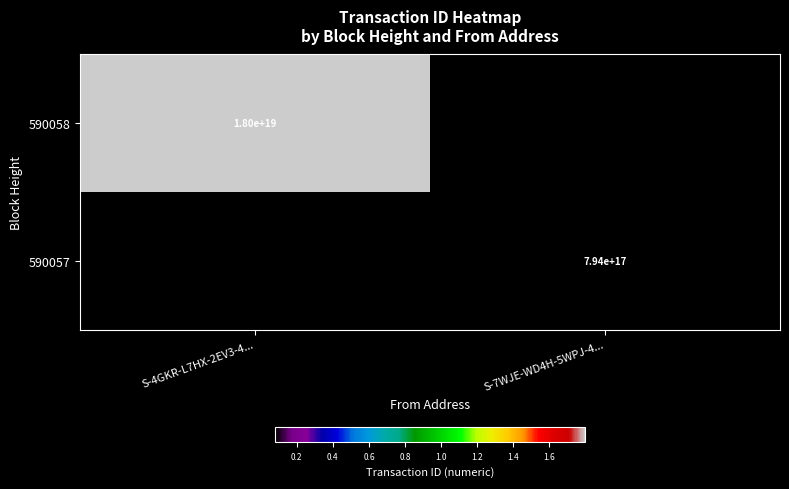

Which series has the largest range (max minus min)?

590058